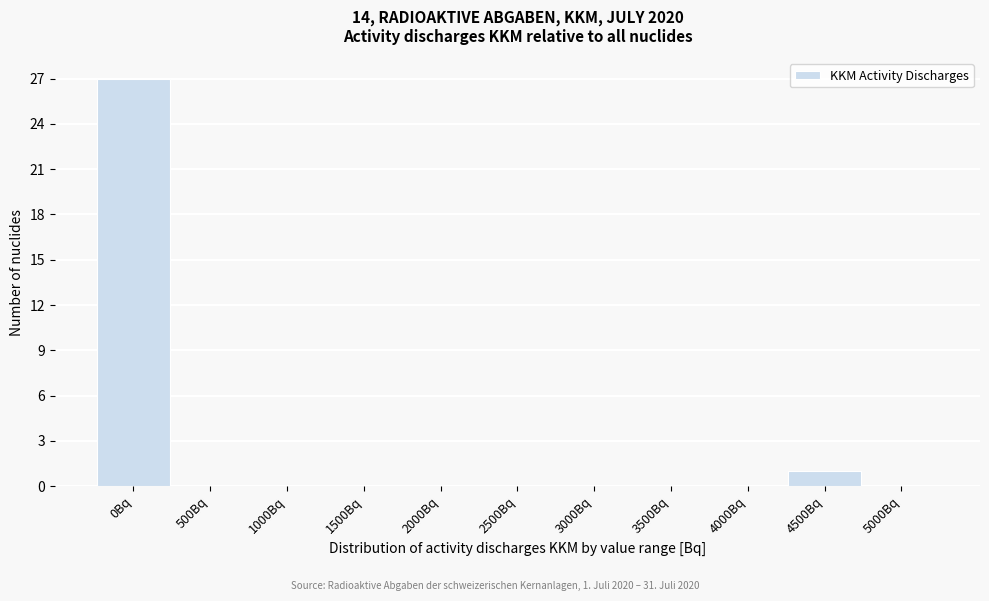

Reading right to left, extract all data points from this chart.

5000Bq=0	4500Bq=1	4000Bq=0	3500Bq=0	3000Bq=0	2500Bq=0	2000Bq=0	1500Bq=0	1000Bq=0	500Bq=0	0Bq=27